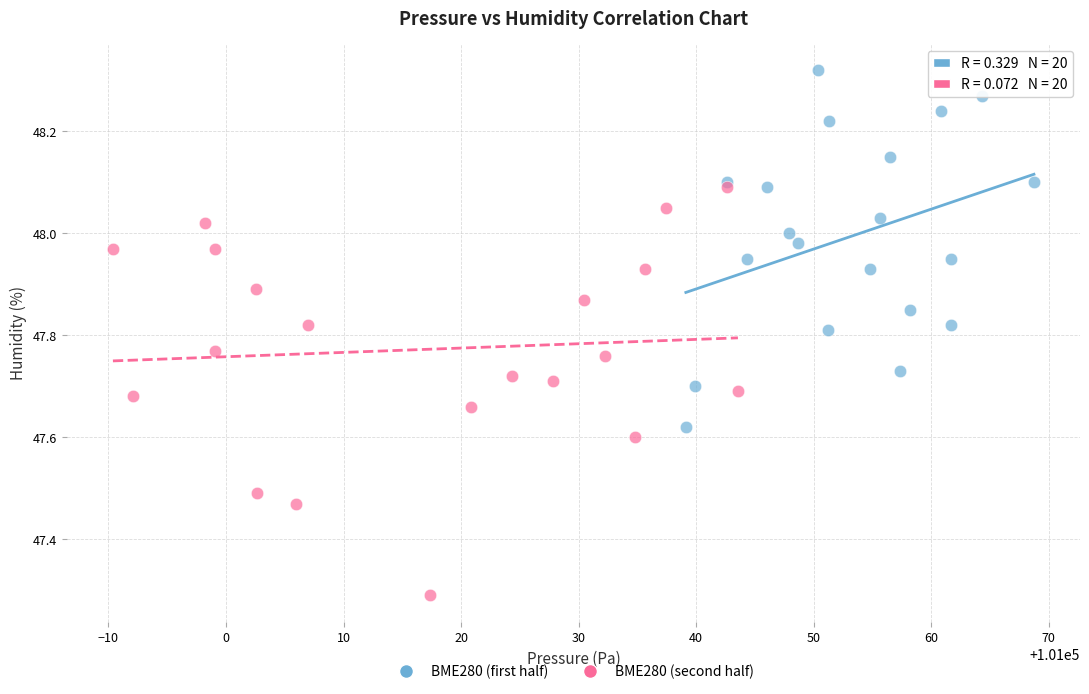

Which series has the widest spread of Y values?

BME280 (second half)